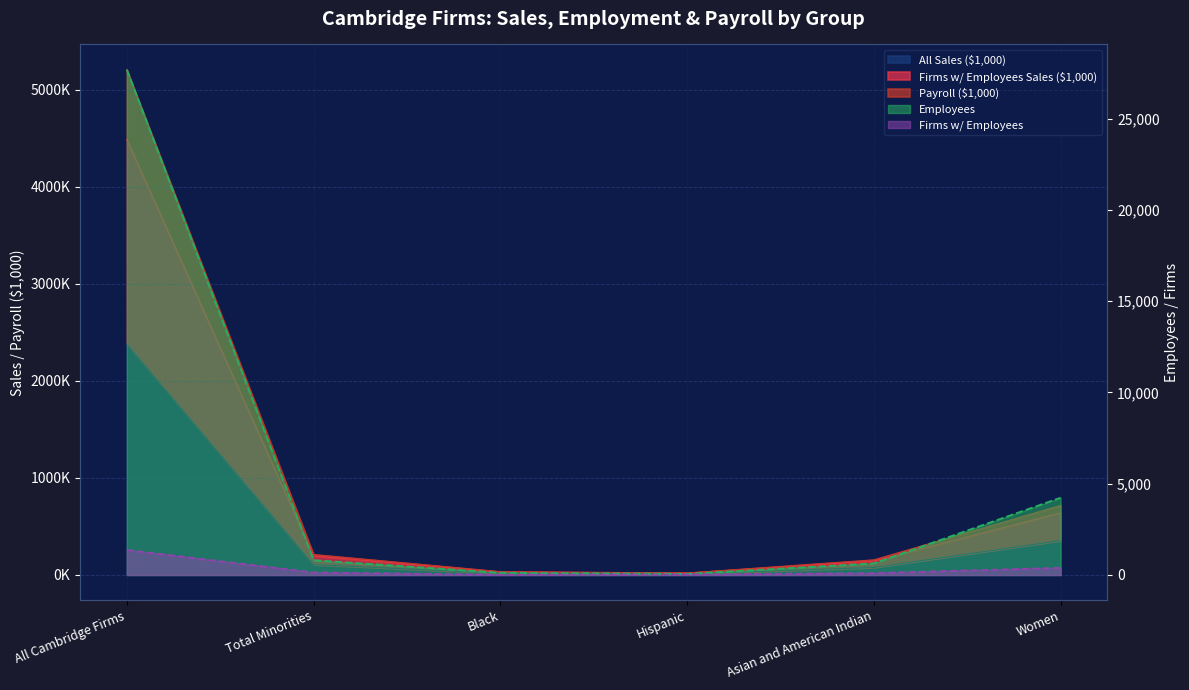

What is the highest value of the All Sales ($1,000) series?

2382000